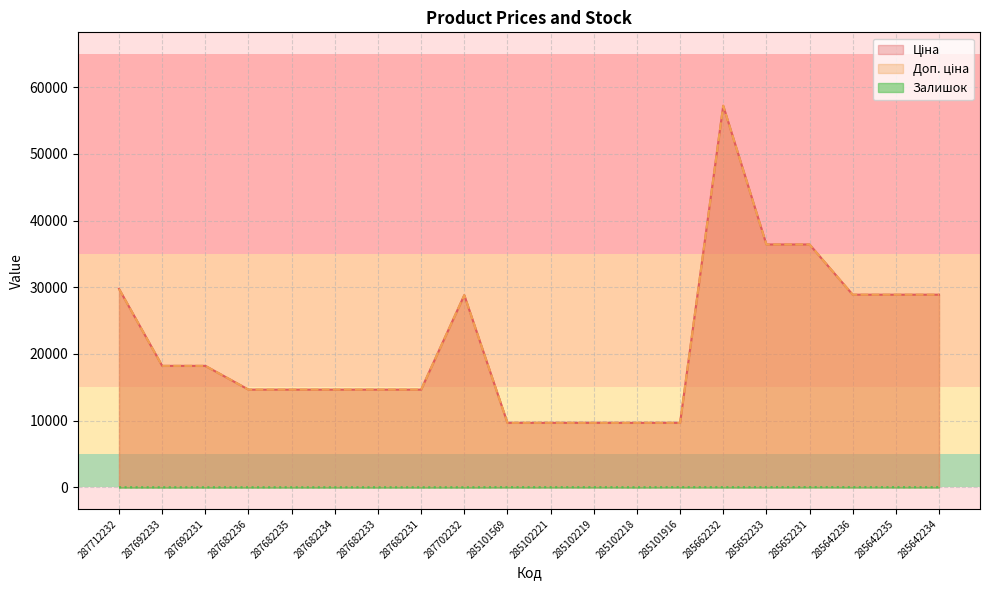

What value does the Доп. ціна series have at 287682236?

14649.6